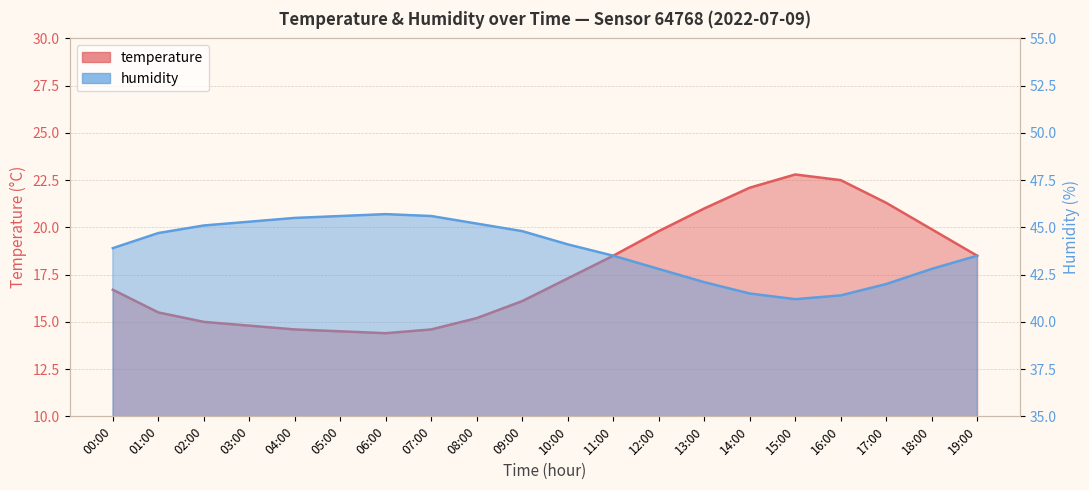

True or false: temperature and humidity cross at least once.

False